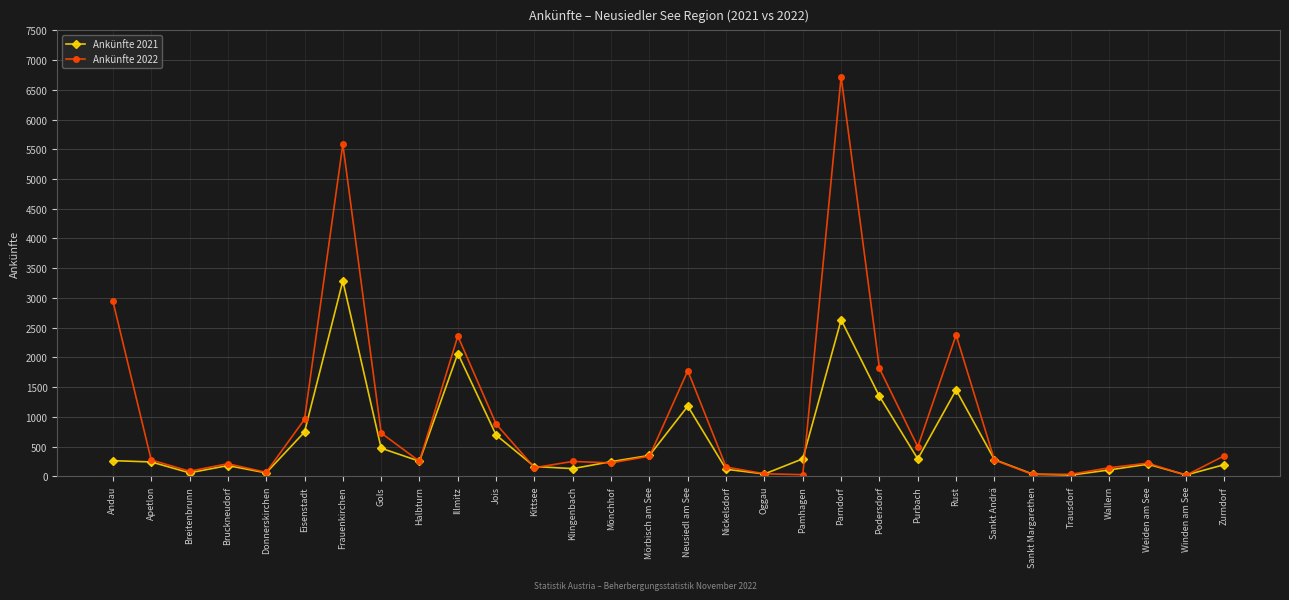

Where is Ankünfte 2021 nearest to the value 1653?

Rust